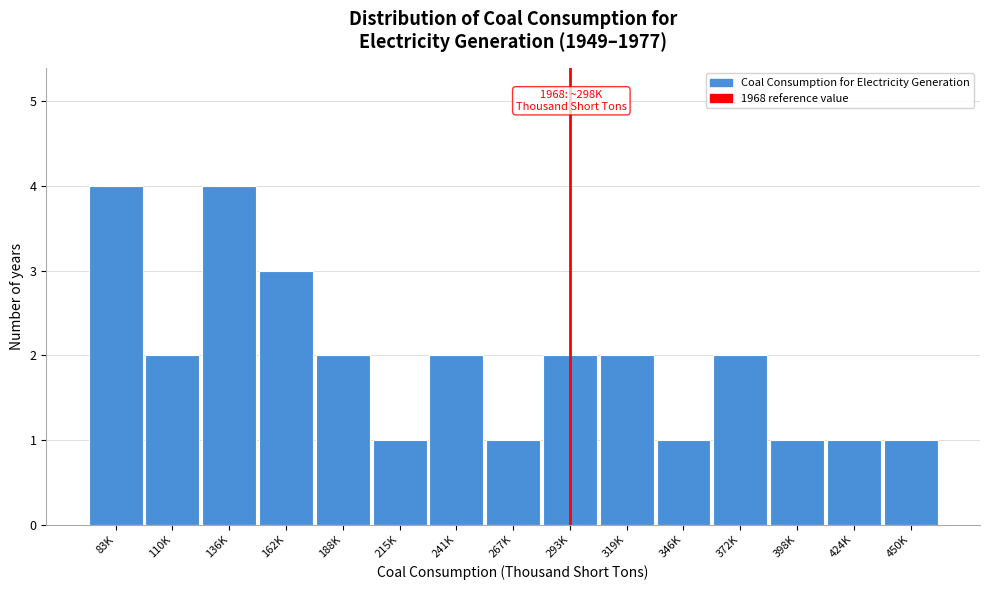

Reading left to right, list all the values displayed in this chart.

4	2	4	3	2	1	2	1	2	2	1	2	1	1	1